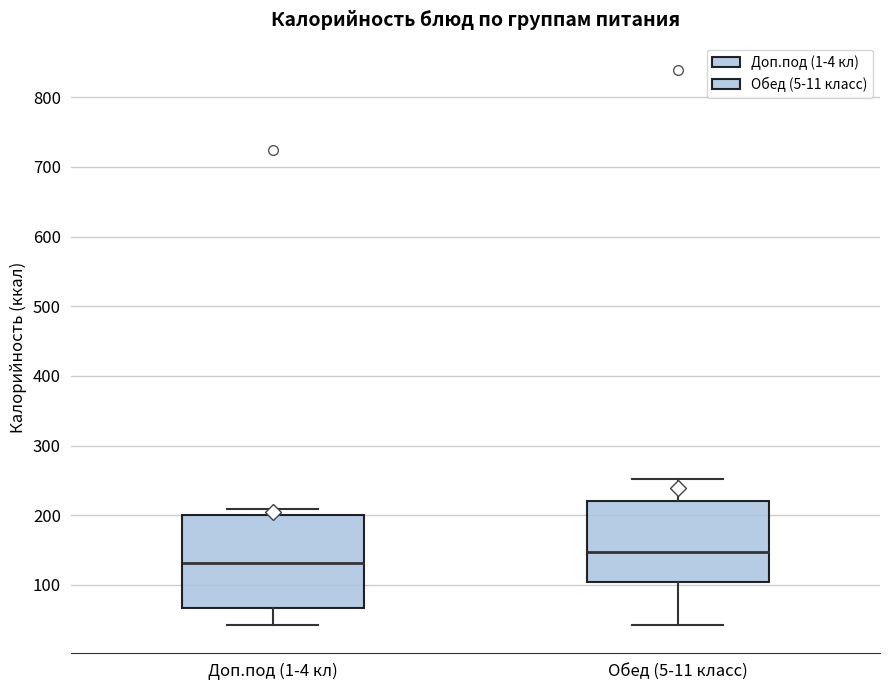

Reading left to right, transcribe this box plot: for each box, give where its median line is, the range the box spans, and where its two whiskers end, as read against the y-axis. The values are not printed on the chart, so give them approximately, as read against the axis.

Доп.под (1-4 кл): median 130, box 70 to 200, whiskers 40 to 210
Обед (5-11 класс): median 150, box 100 to 220, whiskers 40 to 250